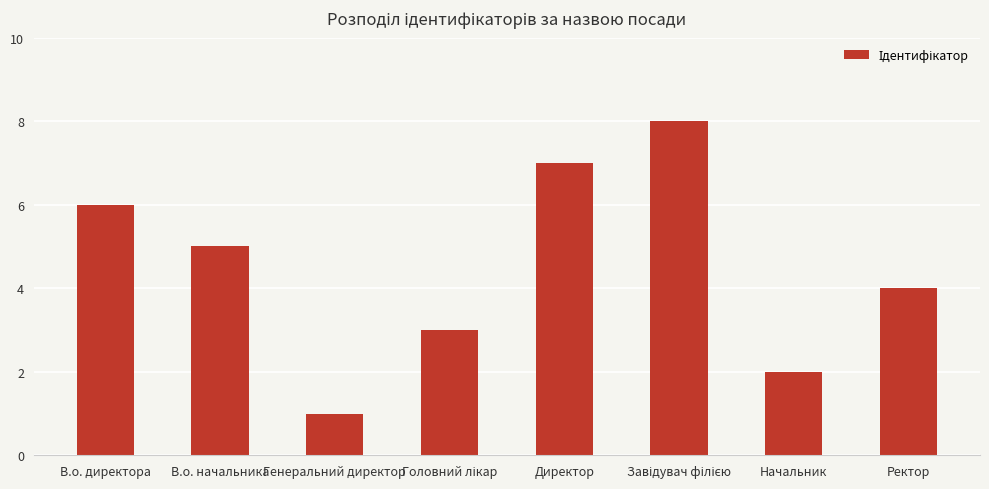

What is the smallest value displayed?

1